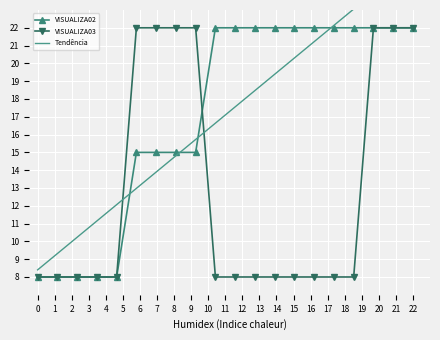

How many series are shown in this chart?

3